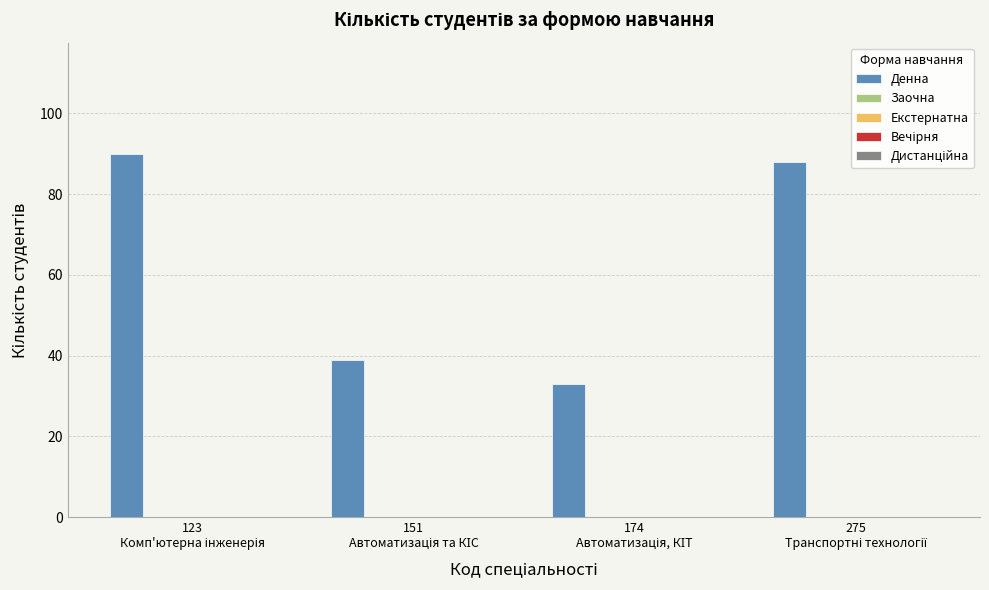

What is the value of the 4th bar from the left?

88